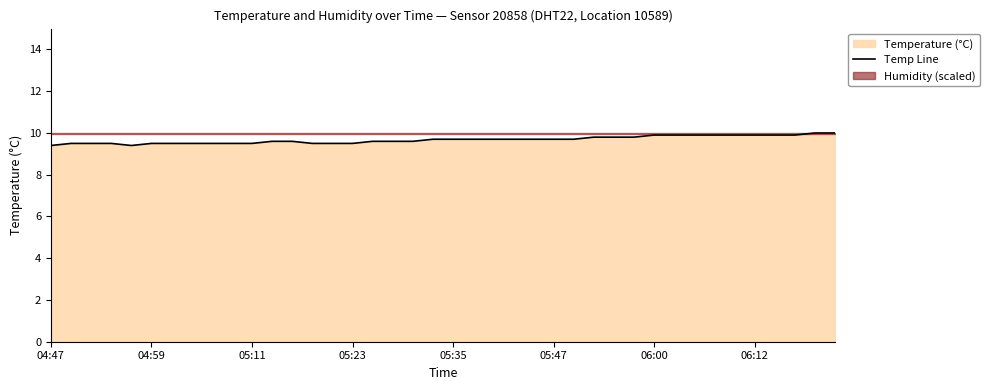

What is the average value?

9.7